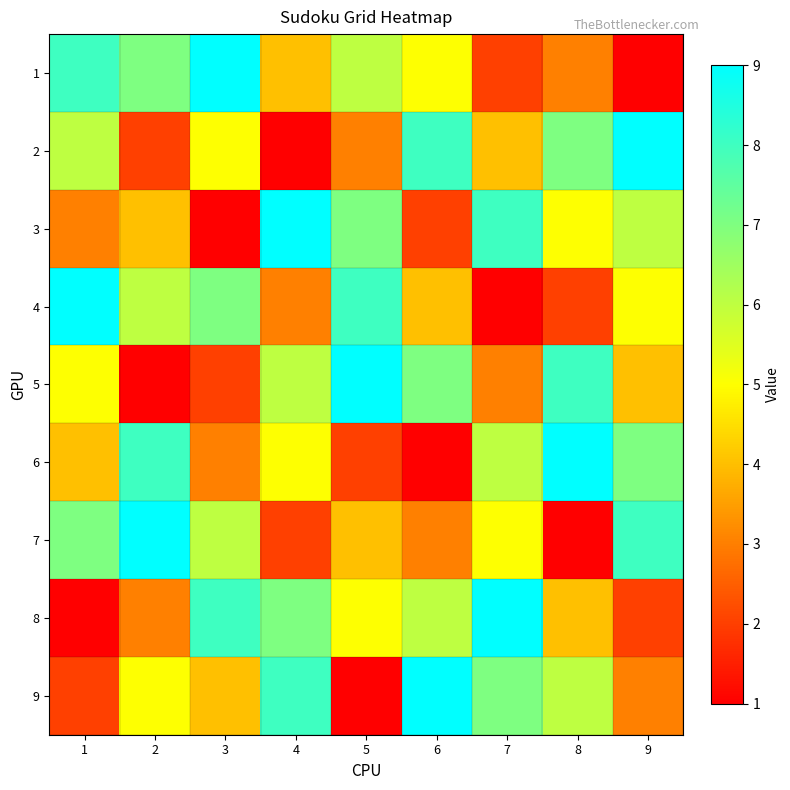

How many distinct data groups are displayed?

9